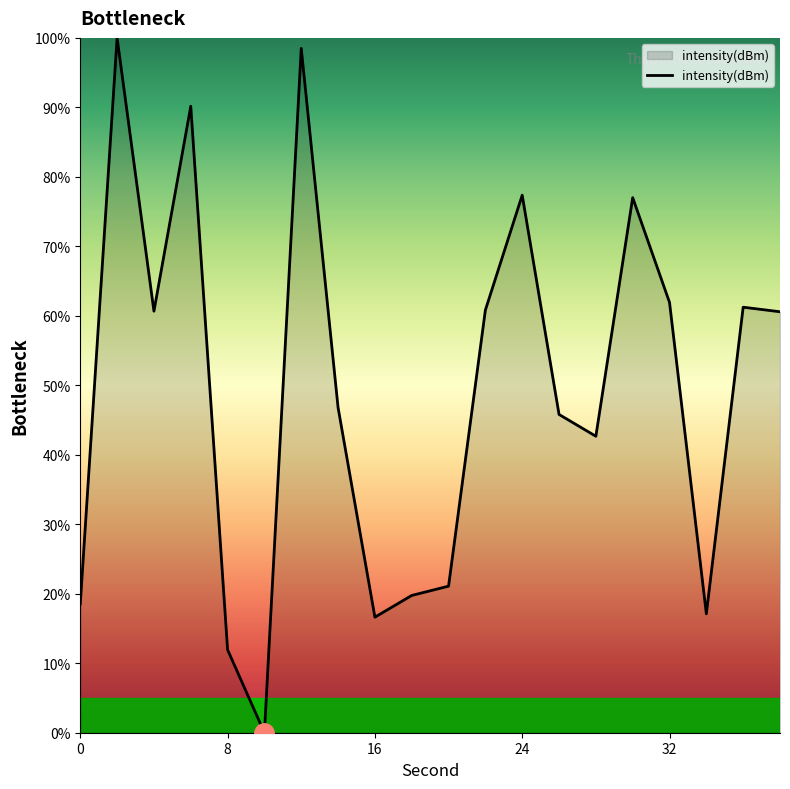

What is the difference between the maximum and minimum values?

100.0